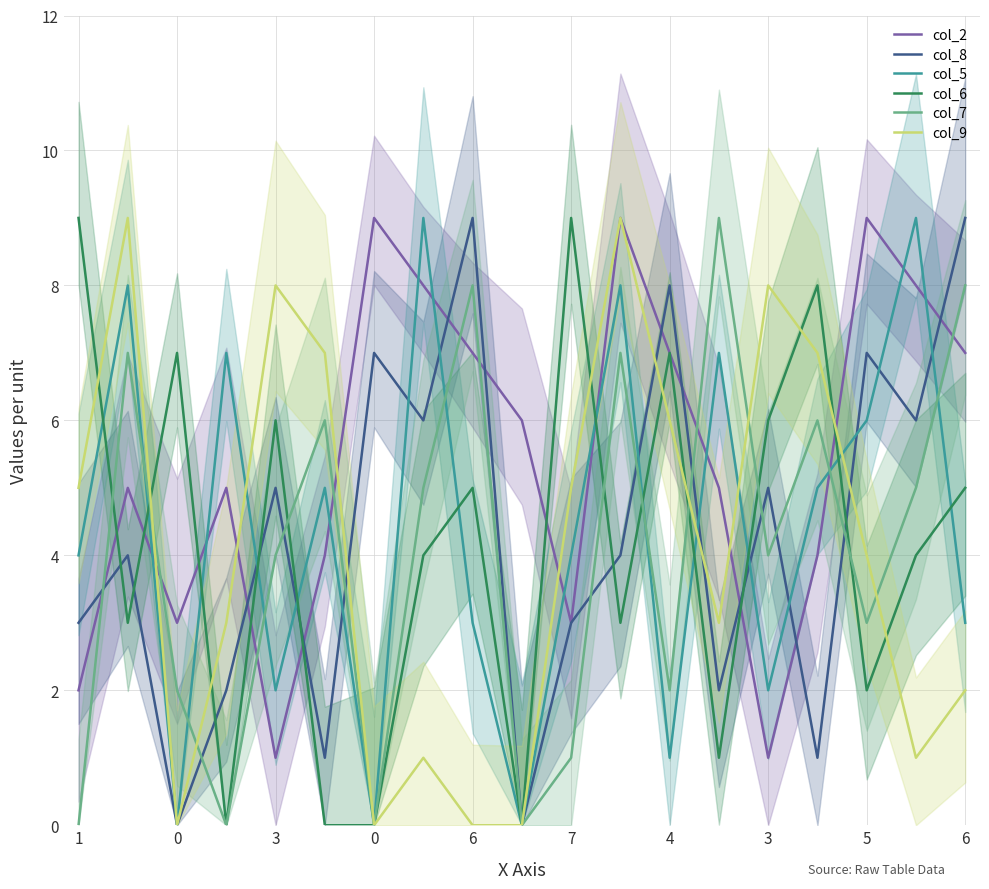

Rank the series at 4 from highest to lowest value.

col_8, col_2, col_6, col_9, col_7, col_5